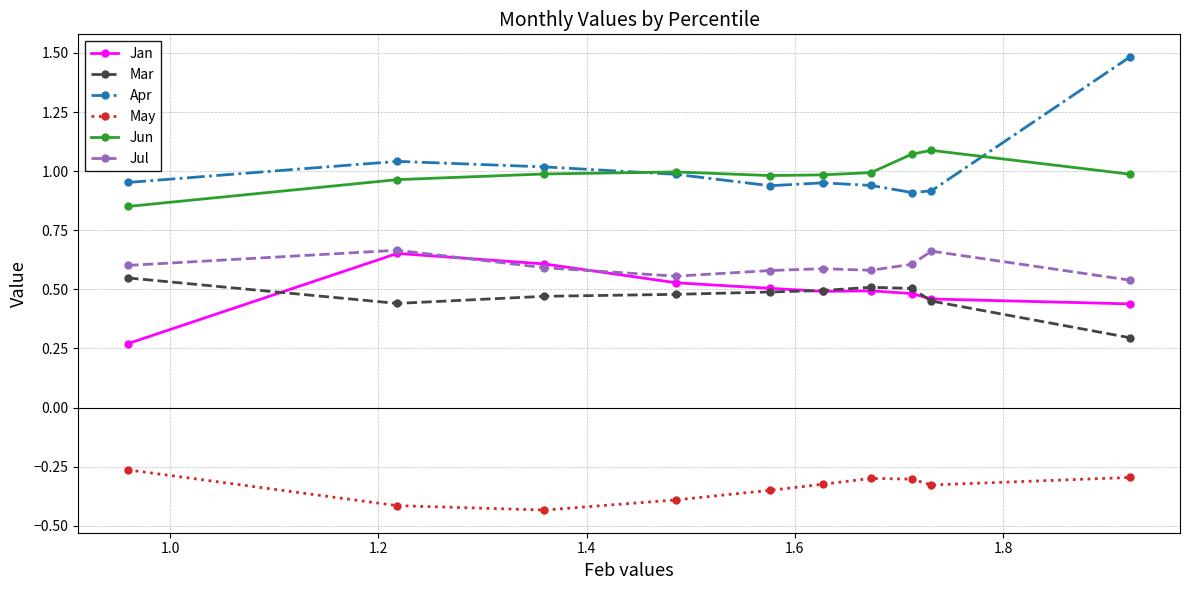

True or false: Jun and Mar intersect in this chart.

False